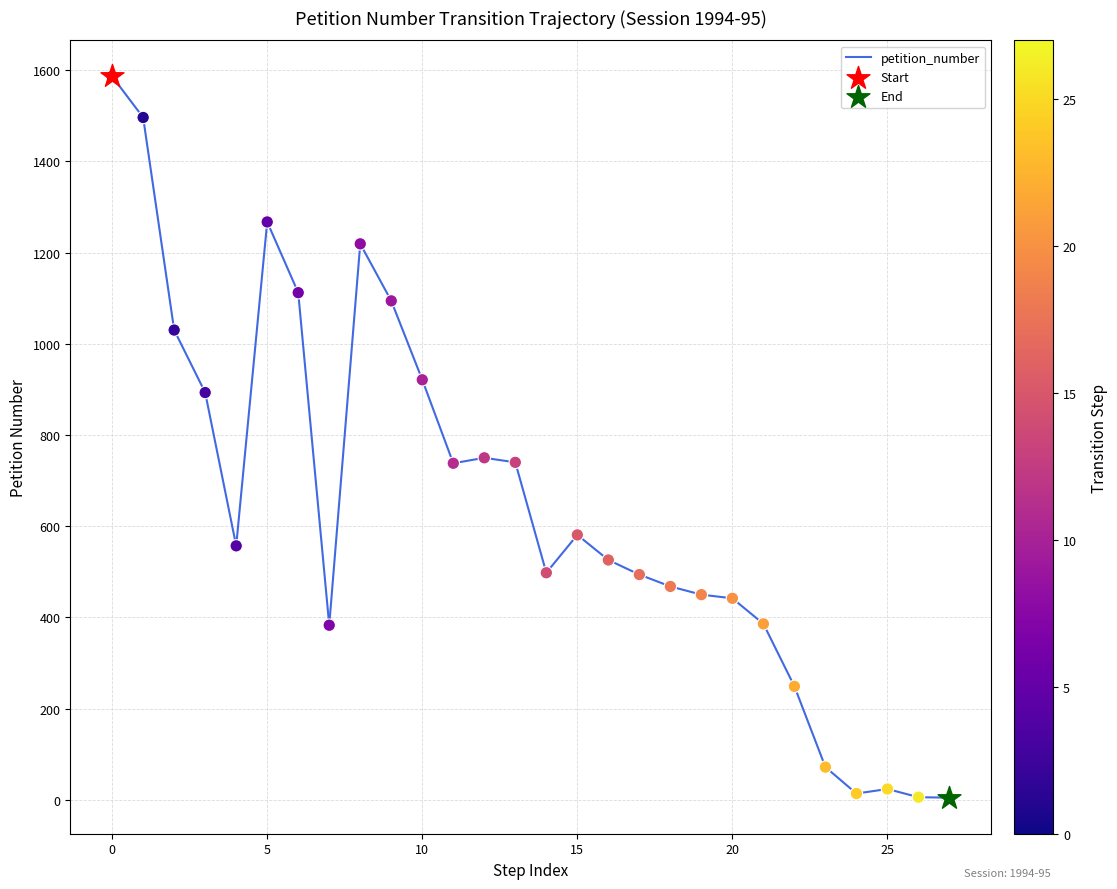

What is the change in value from −5 to 0?

-90